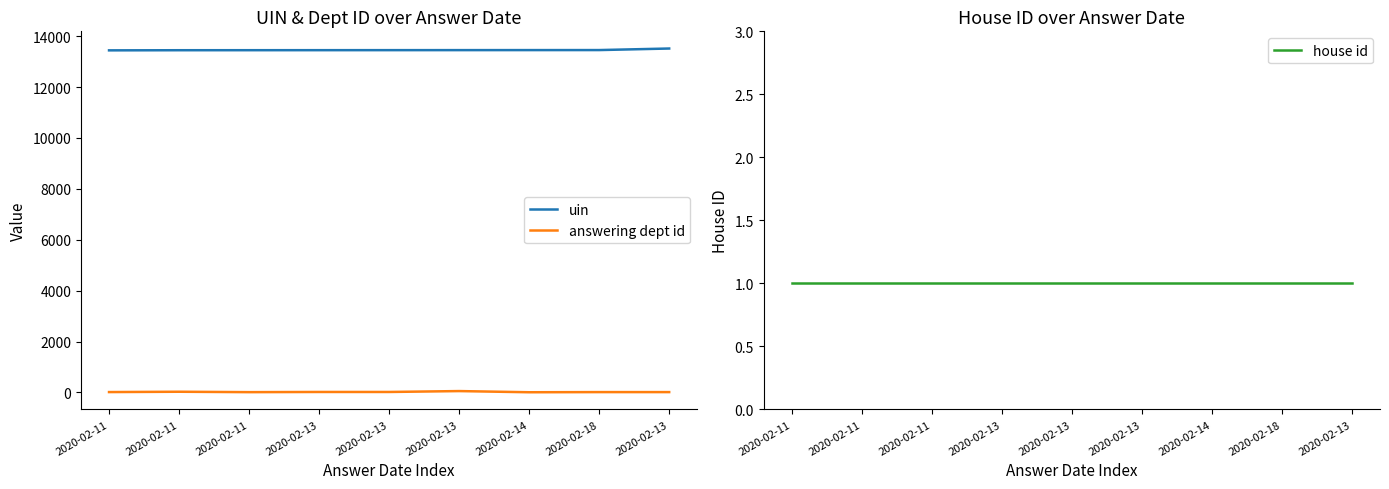

True or false: house id has a value of 0 at 2020-02-13.

False